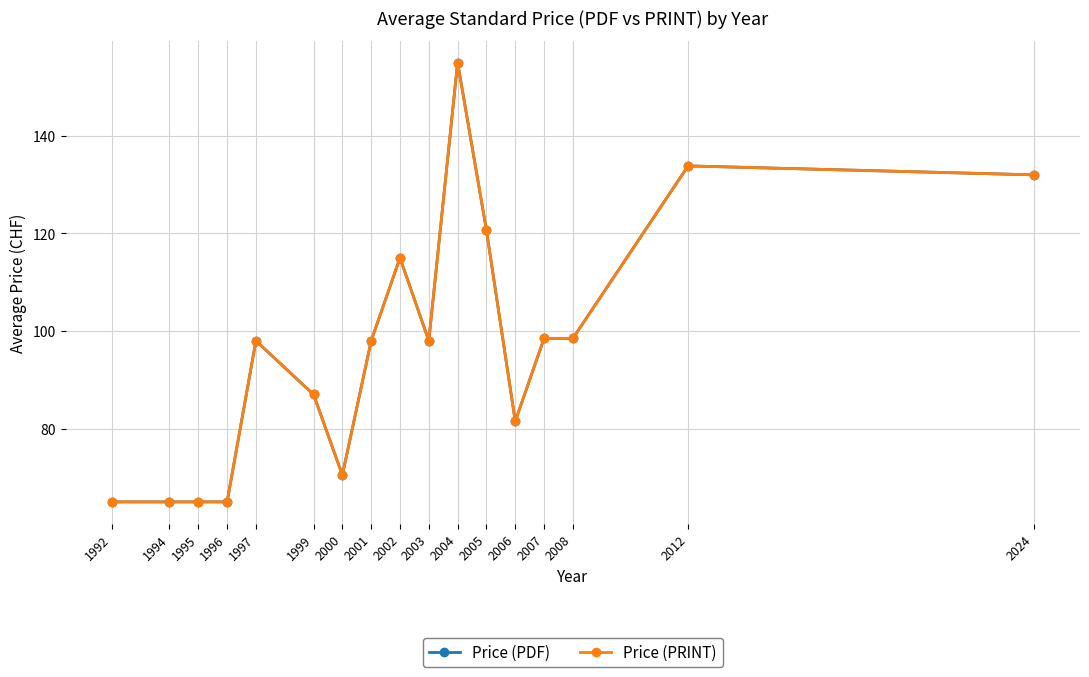

List the series in order of their peak value, lowest first.

Price (PDF), Price (PRINT)